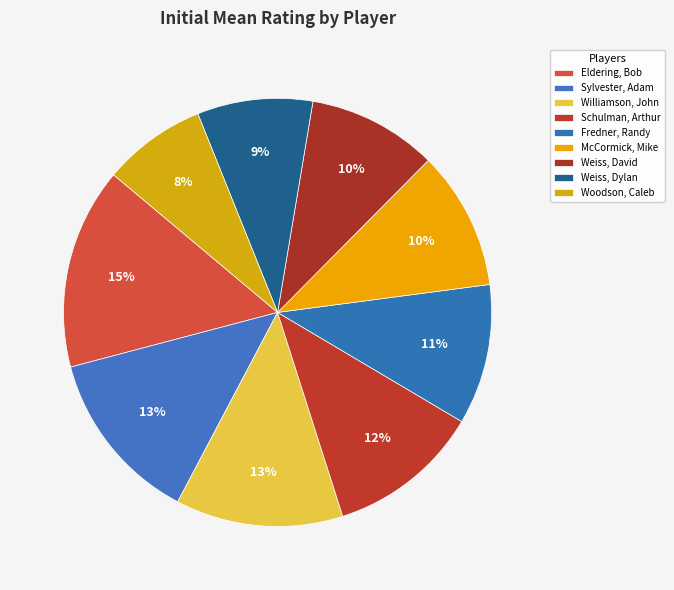

To the nearest percent, what portion does Weiss, Dylan represent?

9%